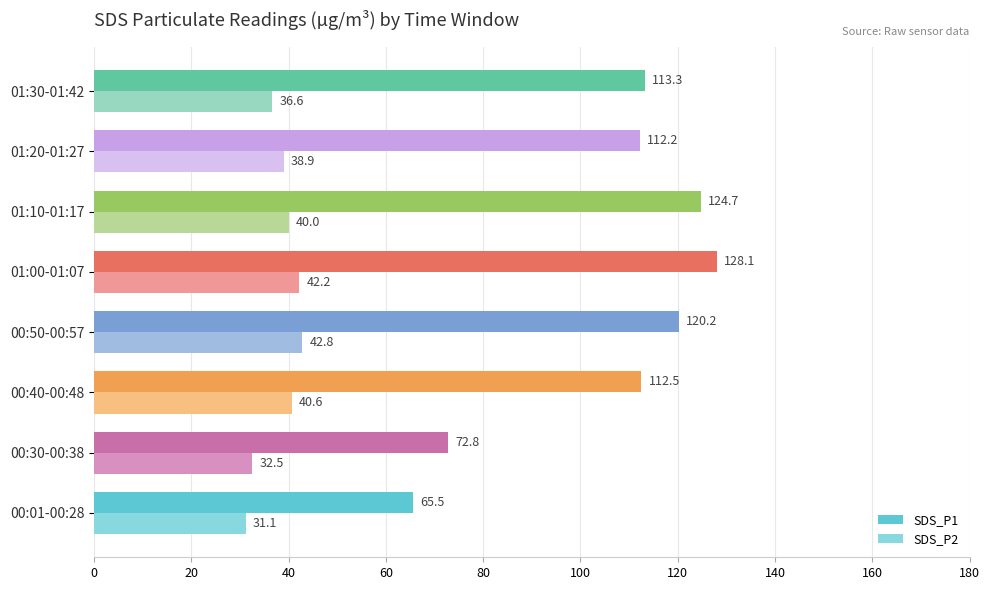

How many data points in SDS_P1 are less than 113?

4